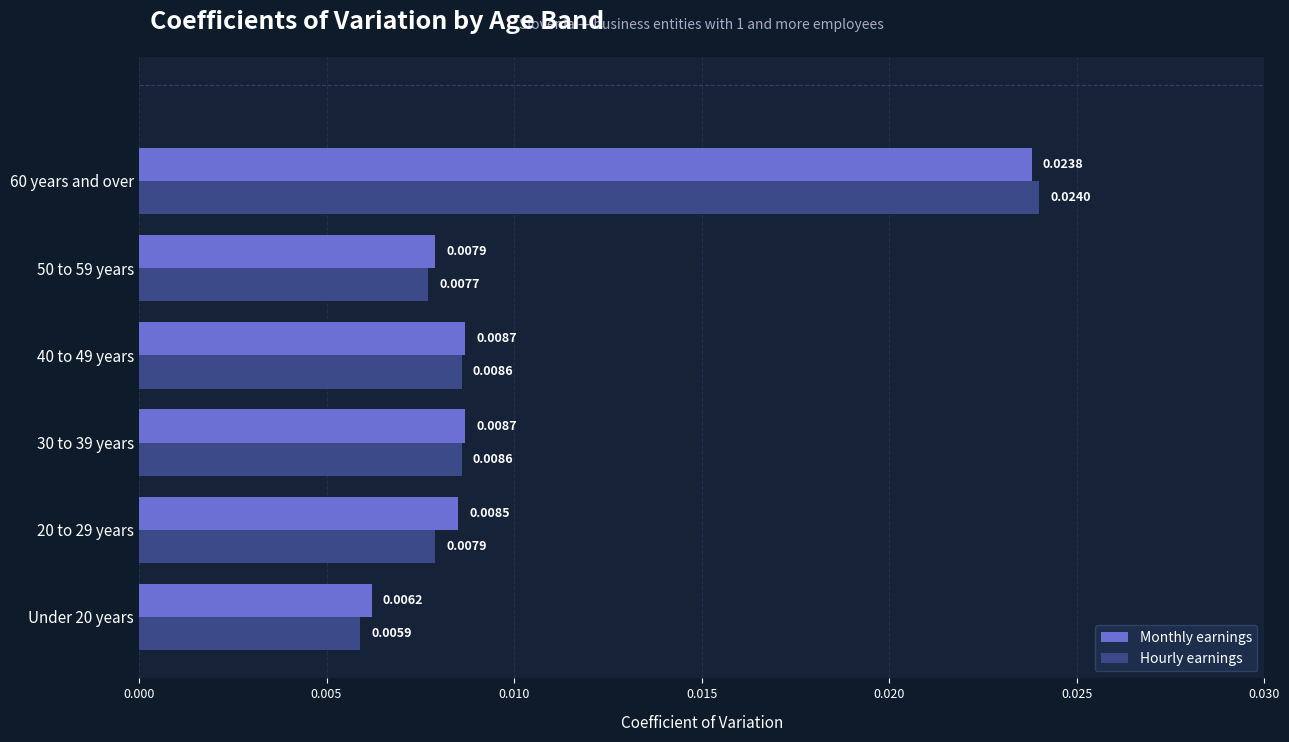

What are all the series names shown in the legend?

Monthly earnings, Hourly earnings